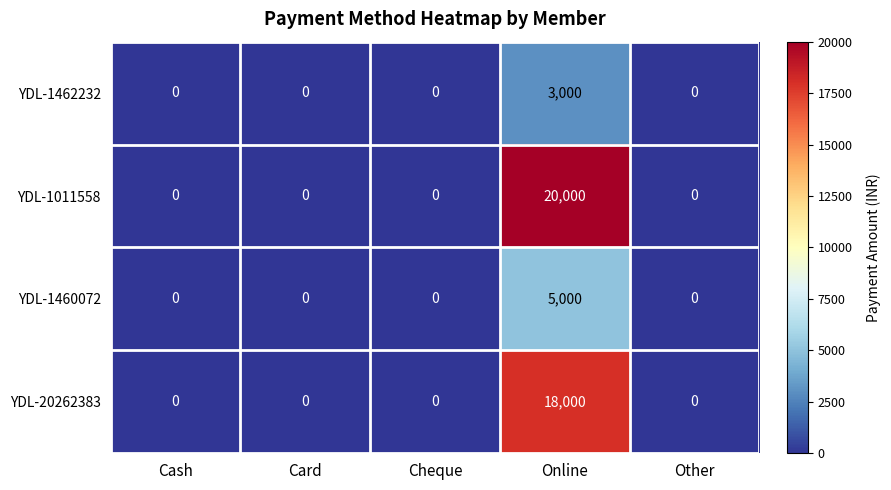

How many data points does each series have?

5